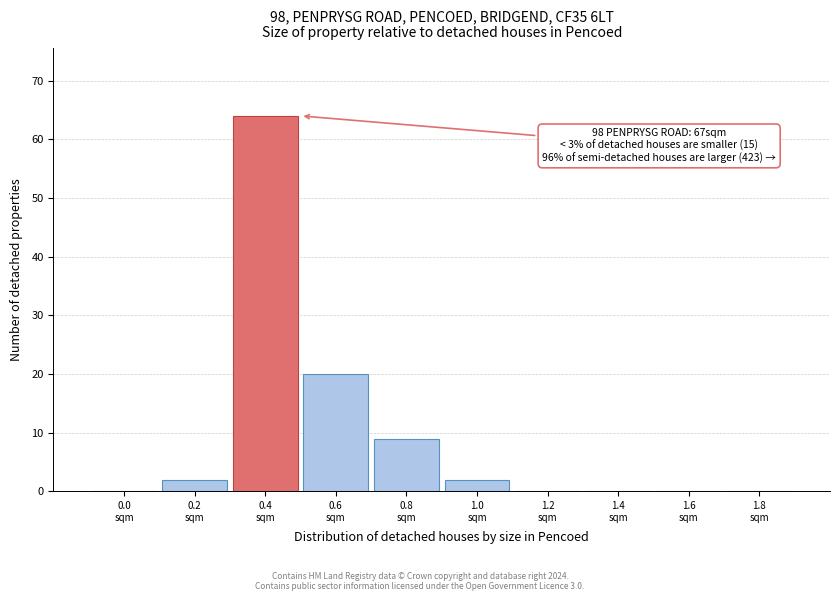

What is the sum of all values?

97